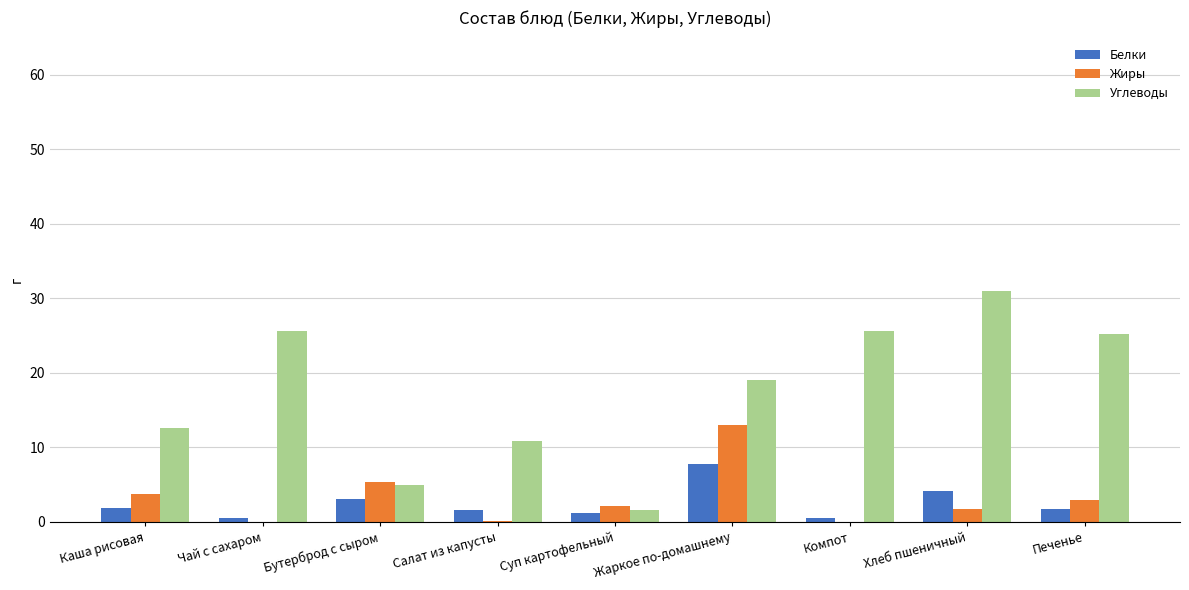

What is the maximum value shown in the chart?

31.0